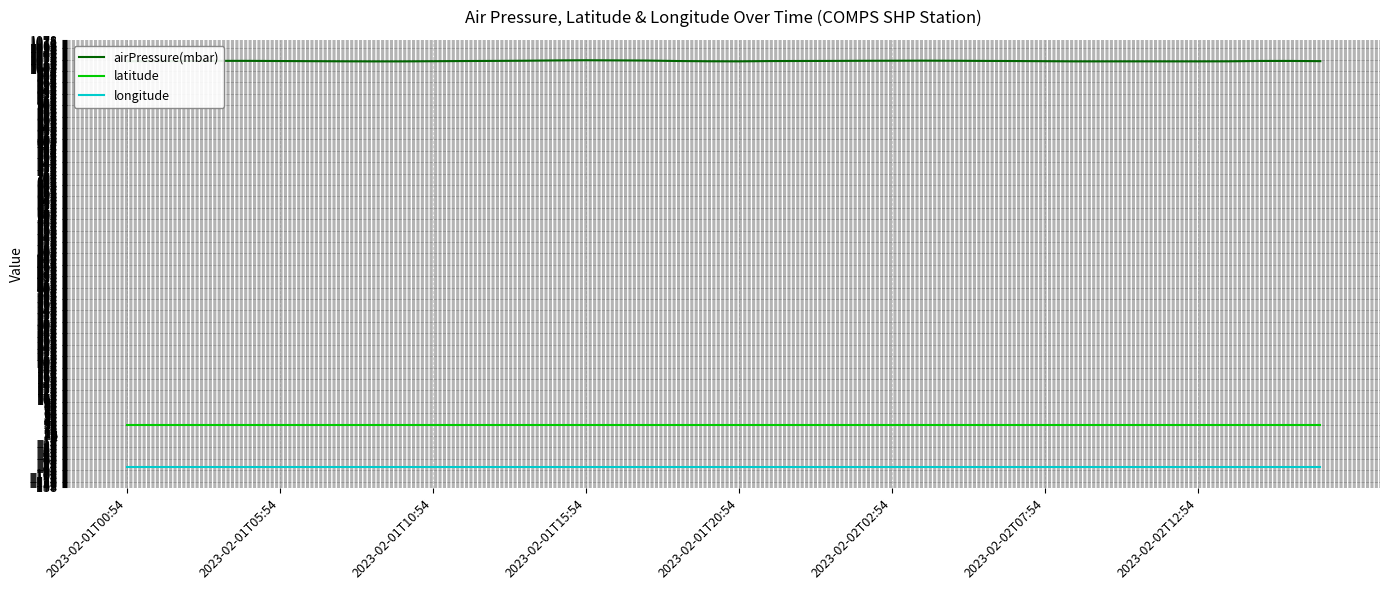

What is the difference between the second highest and minimum values in the airPressure(mbar) series?

2.7